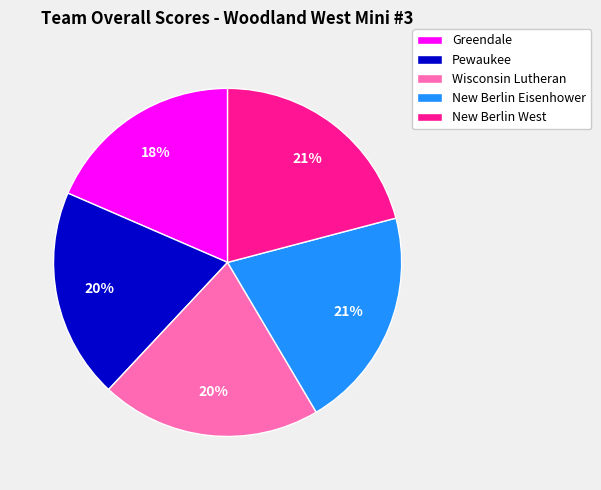

What is the ratio of the value at Greendale to the value at New Berlin West?

0.9